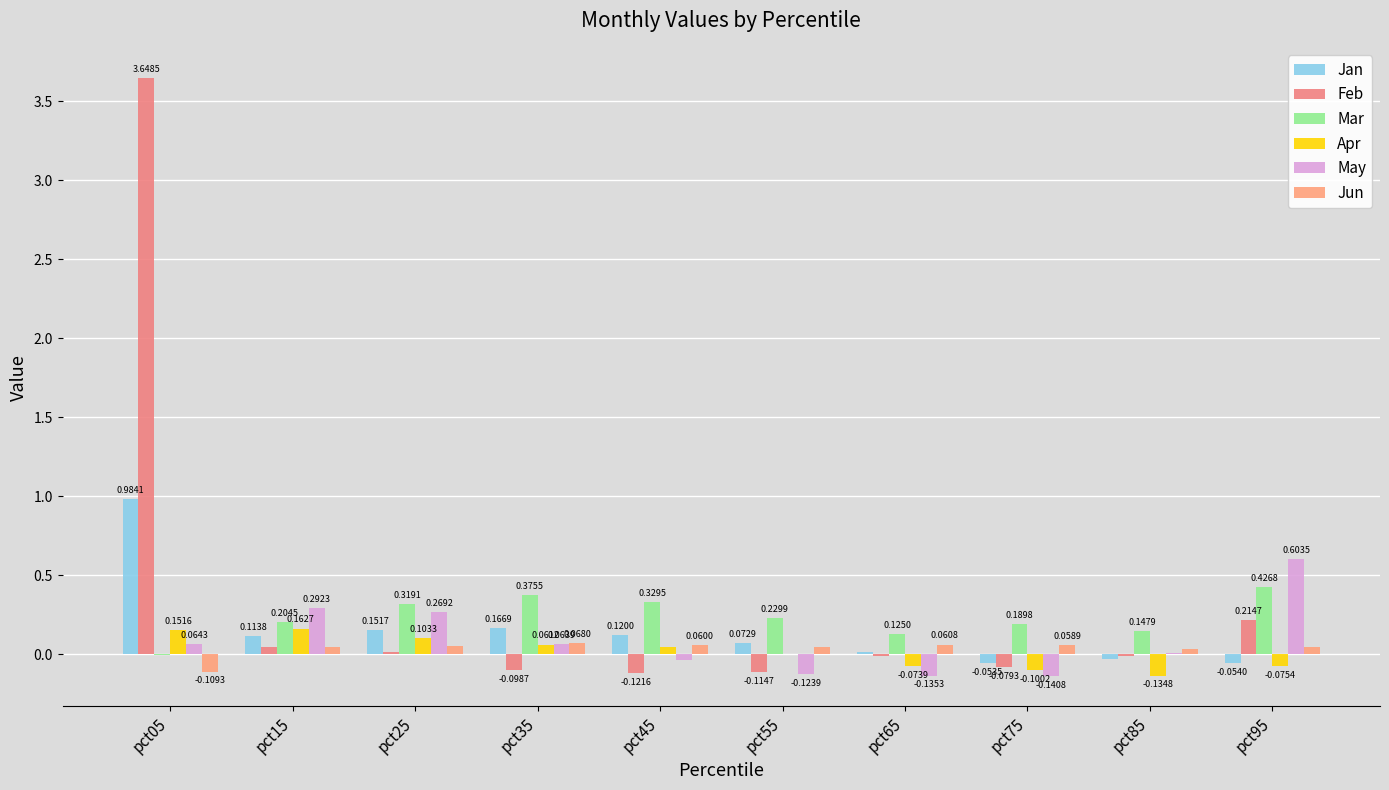

Where does the Mar series first go above 0?

pct15